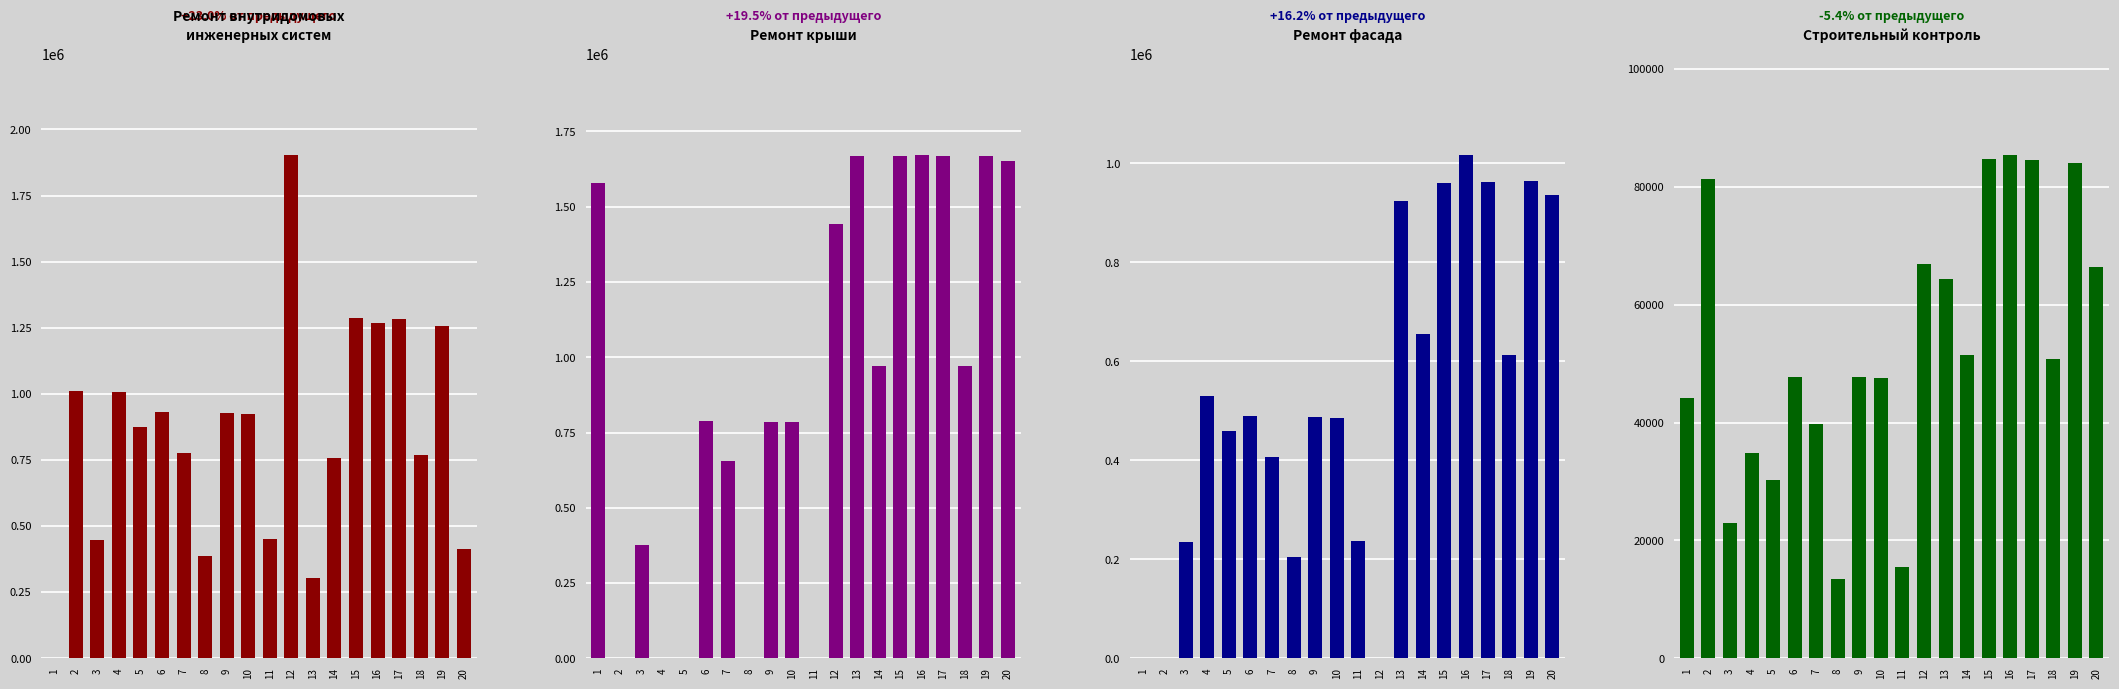

Reading left to right, list all the values displayed in this chart.

Ремонт внутридомовых инженерных систем (руб.): 0.0	1009049.9	445659.8	1008849.2	875614.7	929938.3	774562.4	388504.1	927363.7	925175.3	450551.5	1903629.2	301736.8	757990.4	1286770.1	1269508.2	1282618.5	768041.6	1256179.5	411941.7
Ремонт крыши (руб.): 1577301.2	0.0	377326.8	0.0	0.0	787351.0	655798.8	0.0	785171.2	783318.3	0.0	1444265.1	1668368.0	970784.2	1668665.6	1672236.9	1668070.4	970784.2	1670153.6	1652297.4
Ремонт фасада (руб.): 0.0	0.0	234121.2	529985.0	459992.0	488530.2	406905.6	204095.3	487177.7	486028.1	236691.0	0.0	924113.8	654831.6	960058.3	1016886.7	962066.3	613264.6	964476.0	935961.4
Строительный контроль (руб.): 44111.8	81325.3	22910.3	34779.2	30186.0	47805.8	39818.3	13393.3	47673.5	47561.0	15532.4	66957.9	64303.5	51421.6	84674.9	85452.3	84599.6	50841.0	84029.9	66376.6